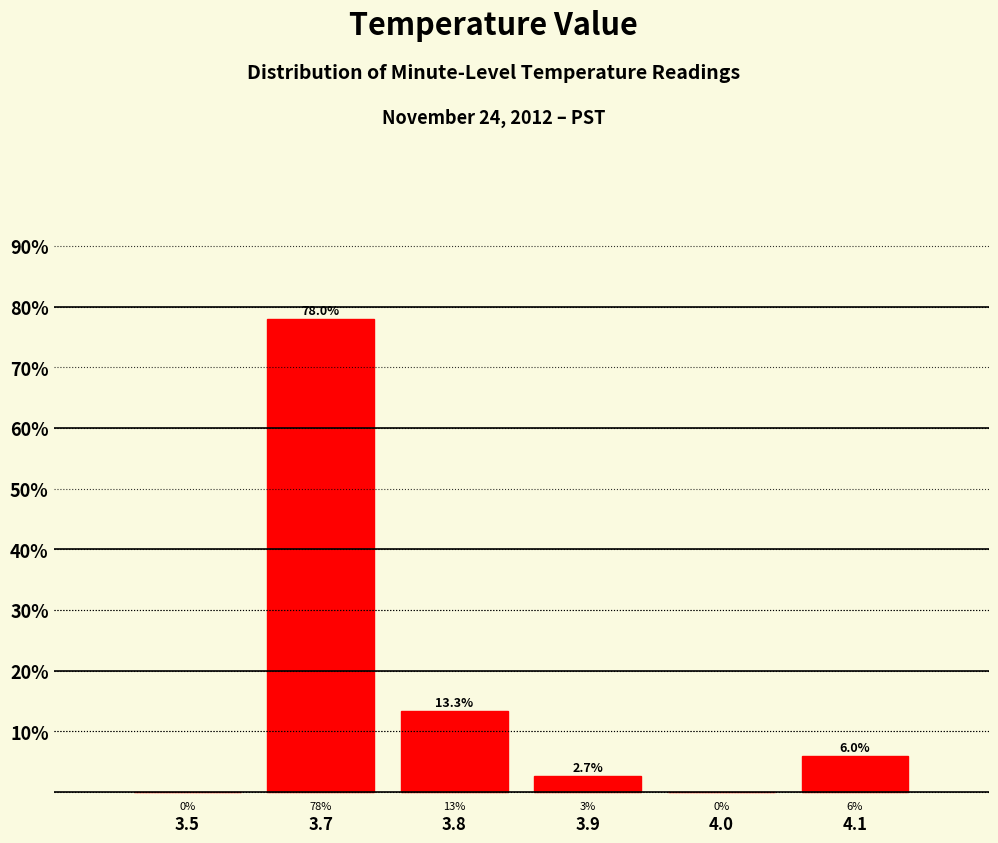

Reading left to right, what are all the values shown in this chart?

3.5=0.0	3.7=78.0	3.8=13.3	3.9=2.7	4.0=0.0	4.1=6.0